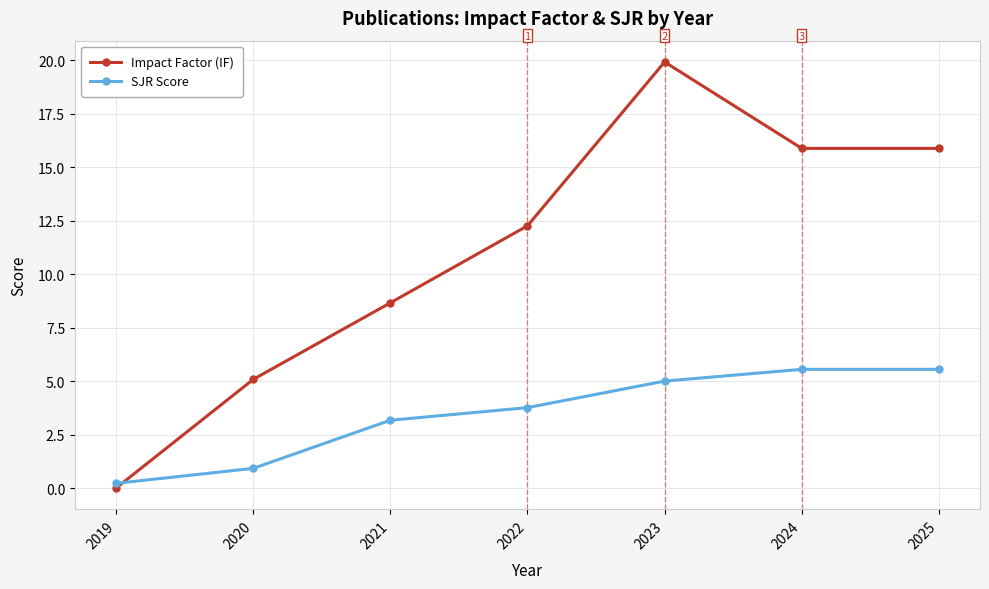

At which label does SJR Score first exceed 3?

2021